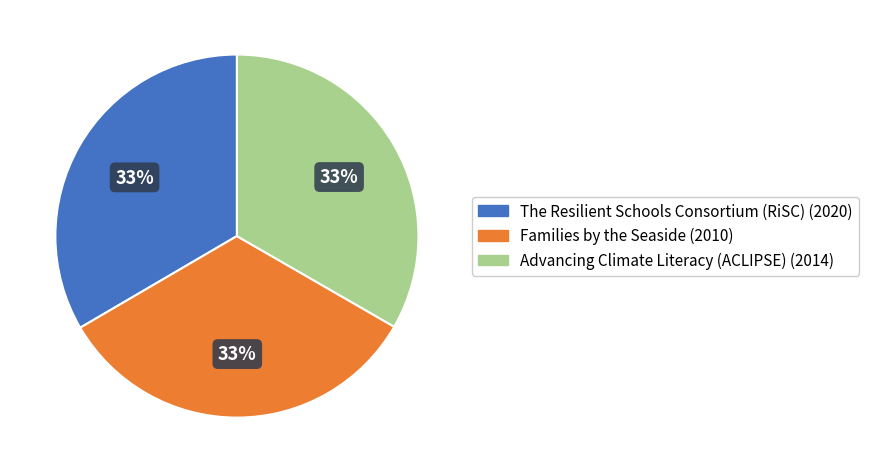

Is the sum of Families by the Seaside and Advancing Climate Literacy (ACLIPSE) greater than half?

Yes